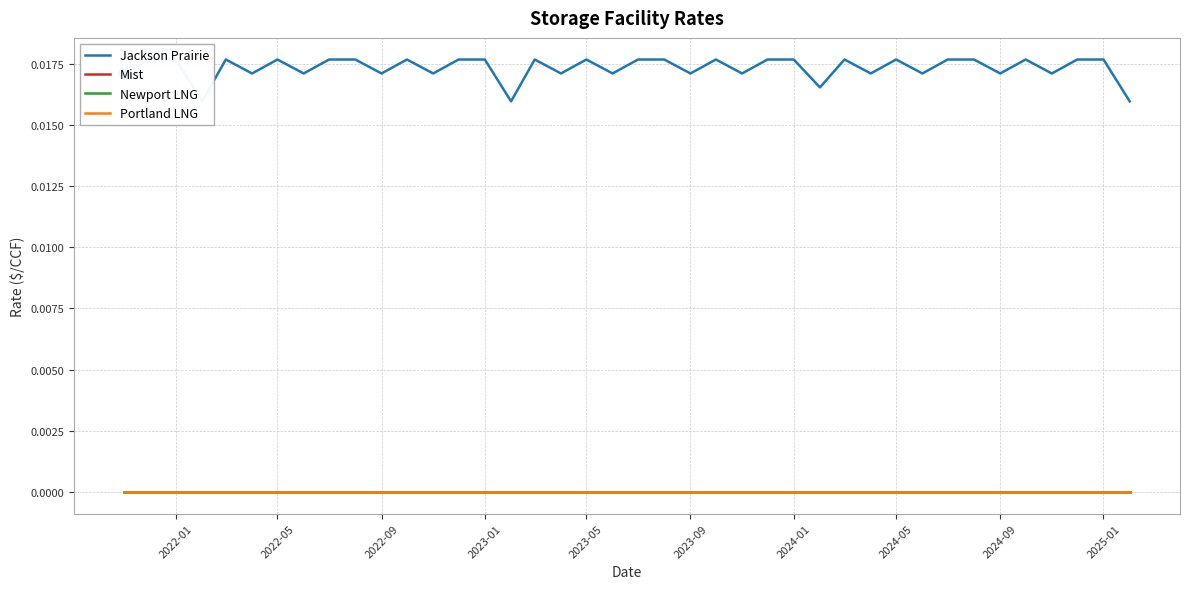

Which series reaches the minimum Y coordinate?

Mist